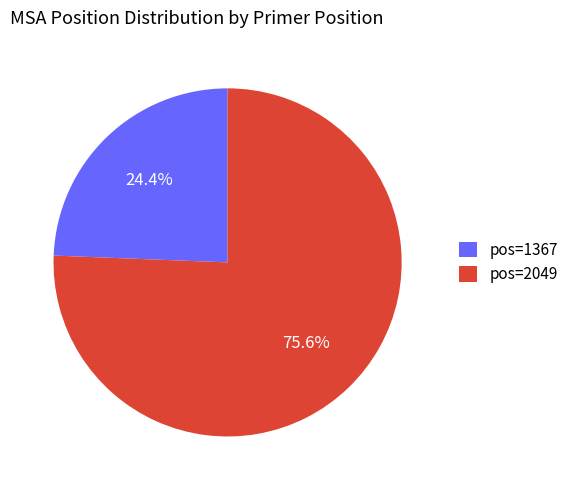

What percentage do pos=2049 and pos=1367 together represent?

100.0%